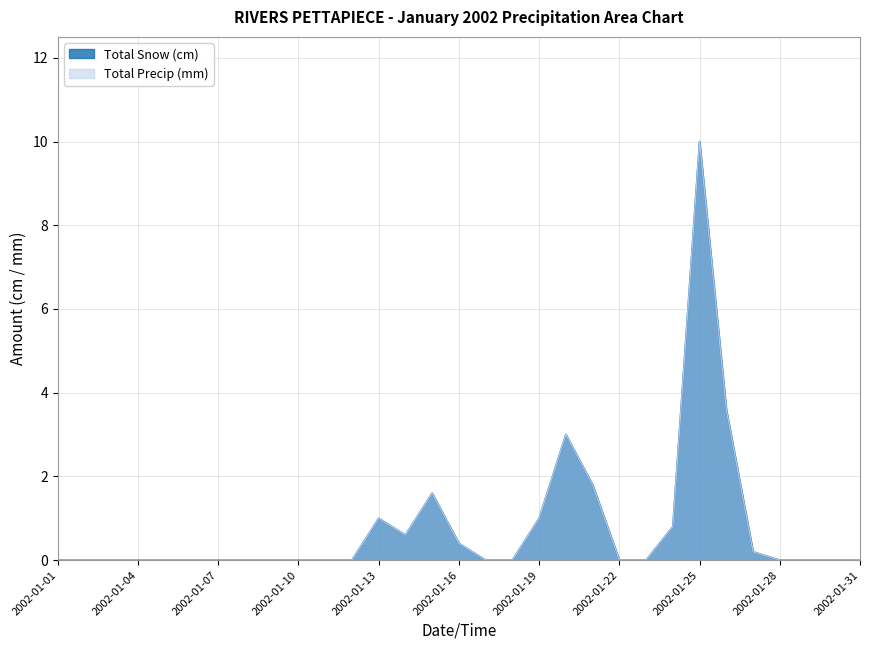

How many values in the Total Snow (cm) series exceed 0?

11